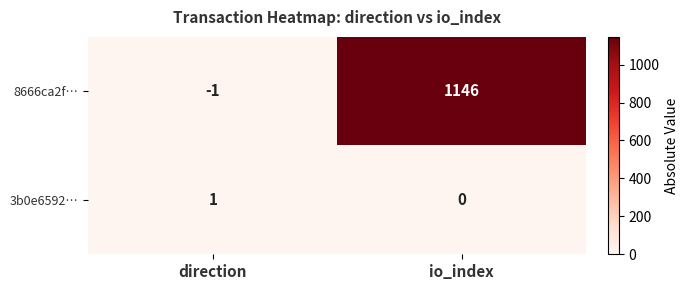

True or false: 3b0e6592… has a value of 0 at io_index.

True